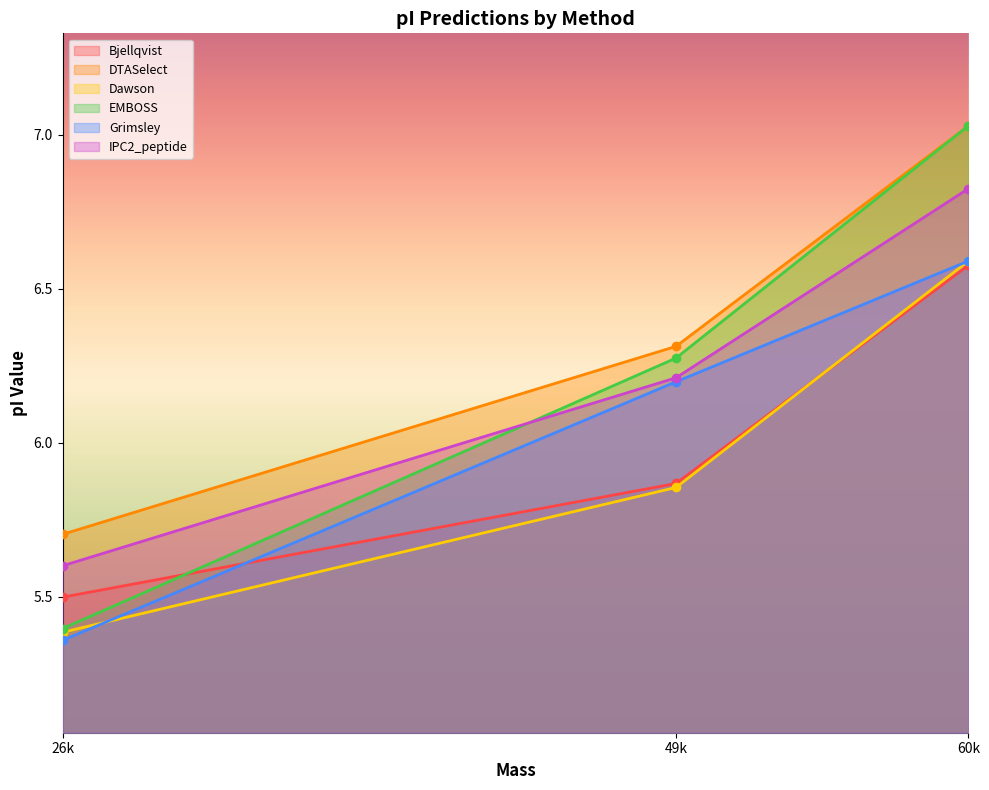

What is the average value of the DTASelect series?

6.3